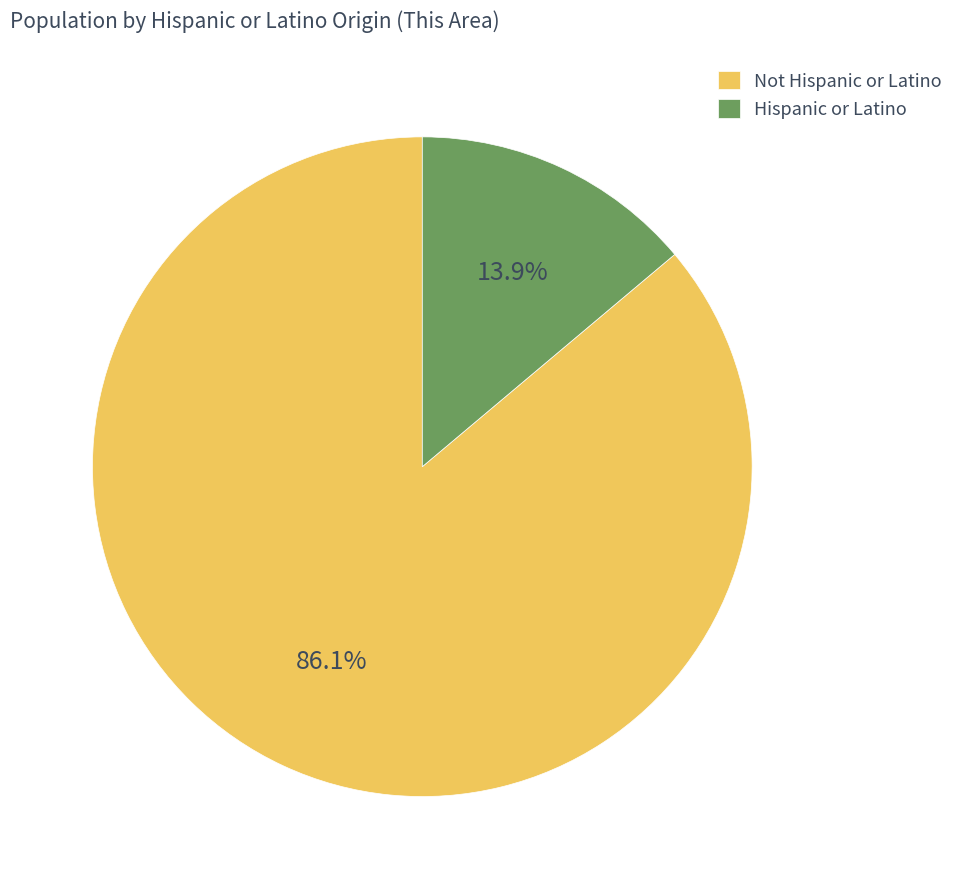

Count the number of slices in the pie.

2